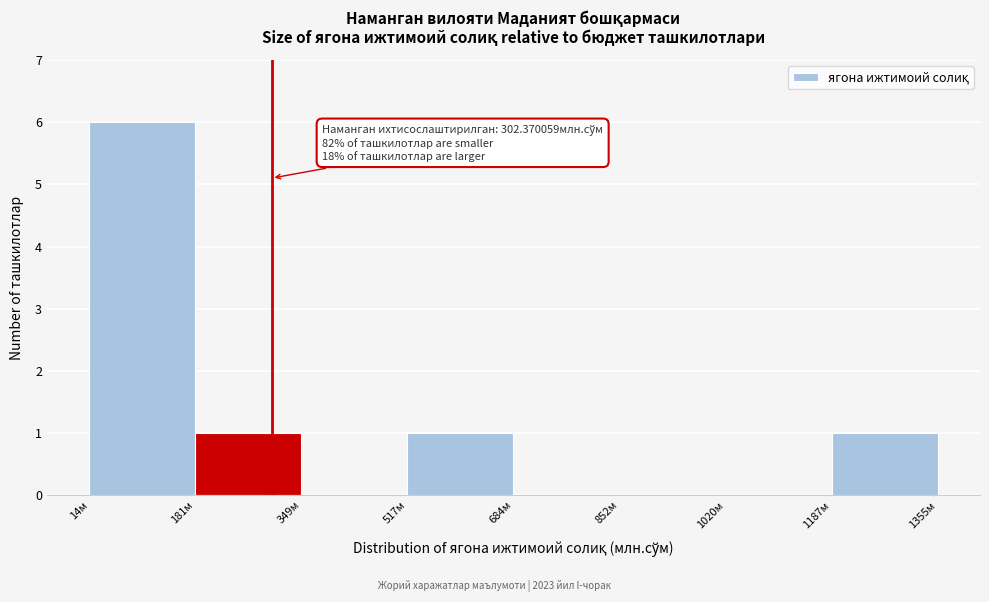

Over which range of the x-axis is the bar tallest?

20 to 180